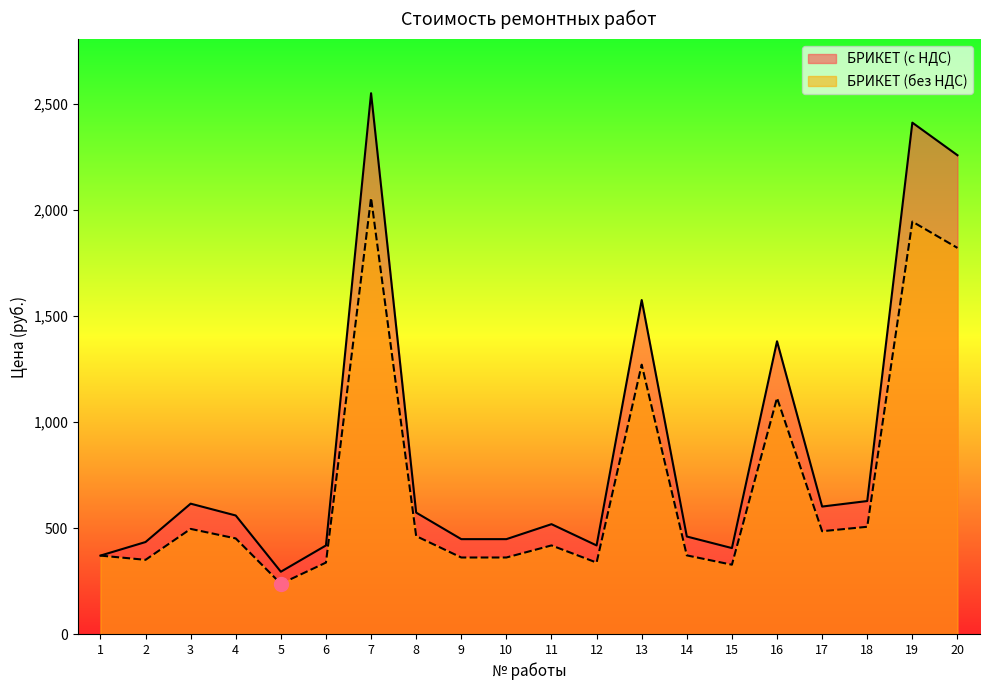

At 9, list the series in order from smallest to largest.

БРИКЕТ (без НДС), БРИКЕТ (с НДС)